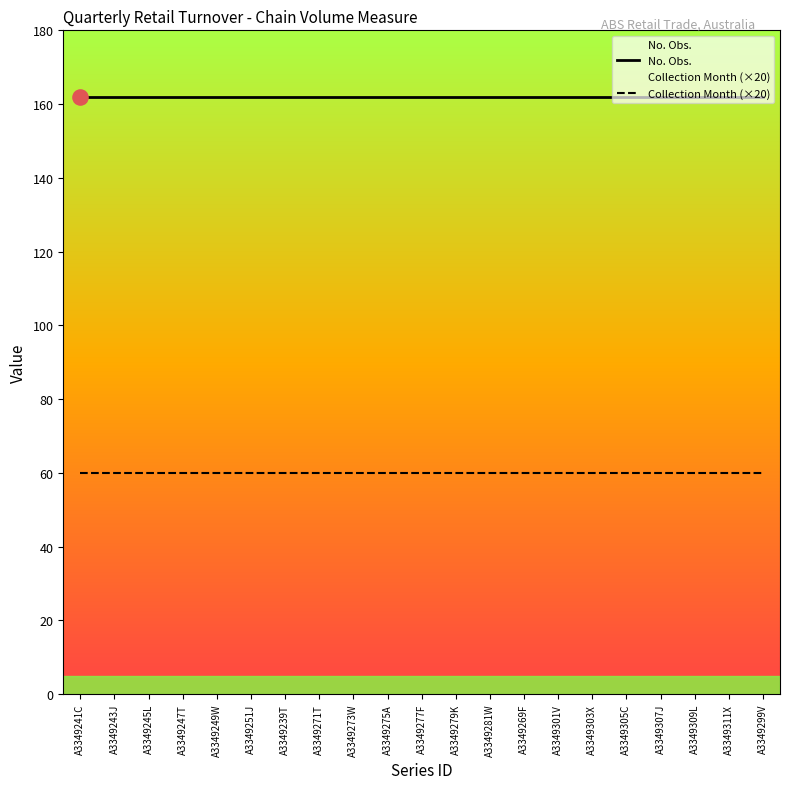

At which category is the sum across all series the highest?

A3349241C